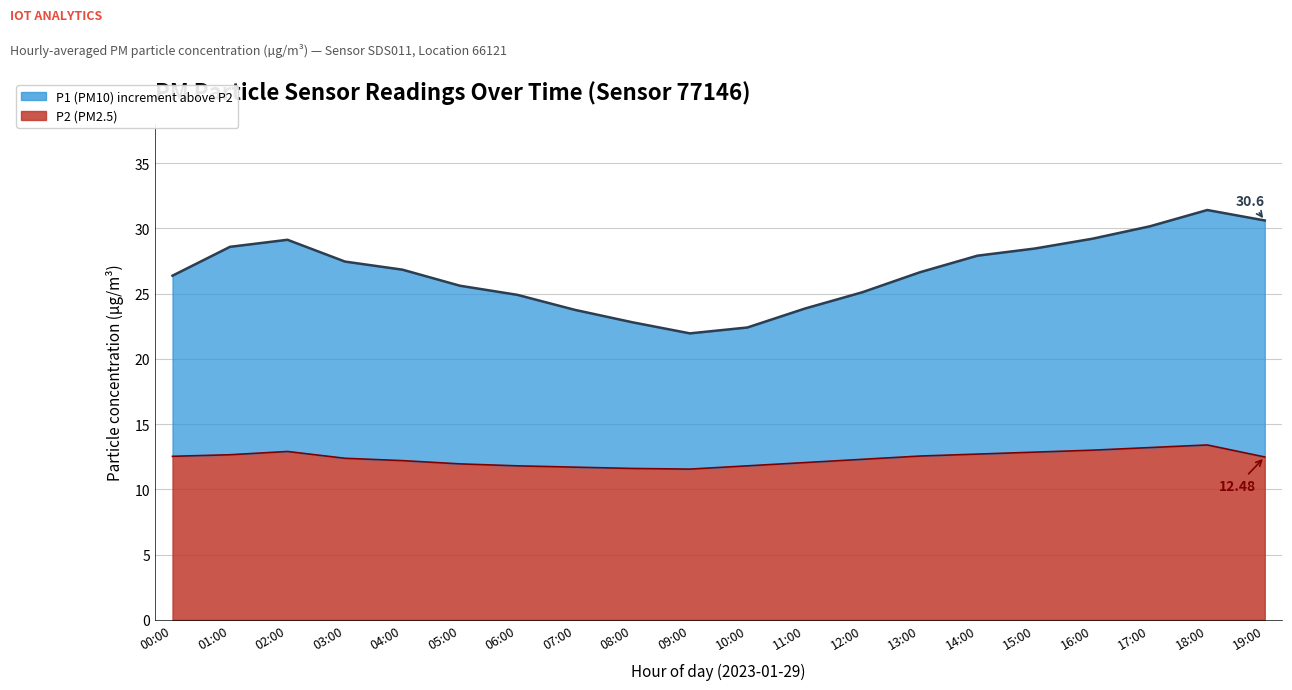

True or false: P1 and P2 intersect in this chart.

False